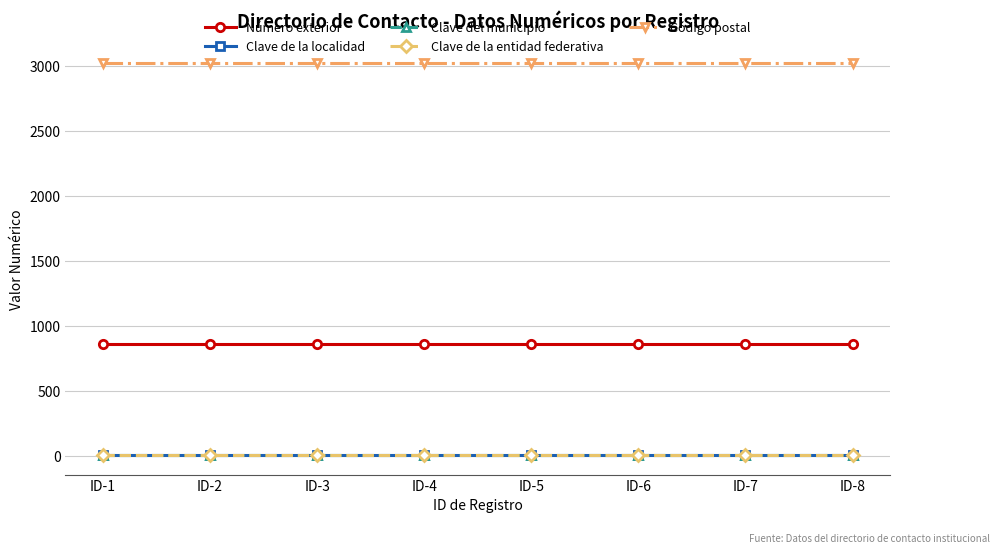

True or false: Clave de la entidad federativa has a value of 15 at ID-7.

False